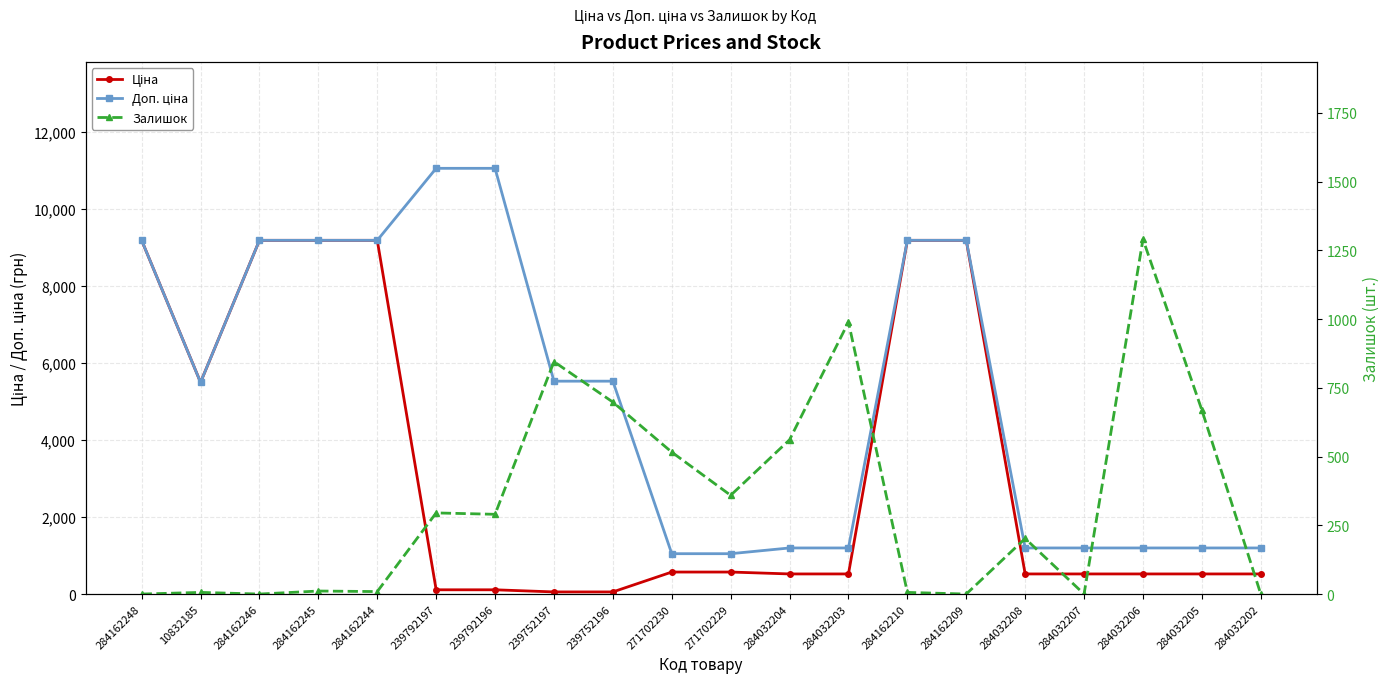

Where is the first local minimum for Доп. ціна?

10832185